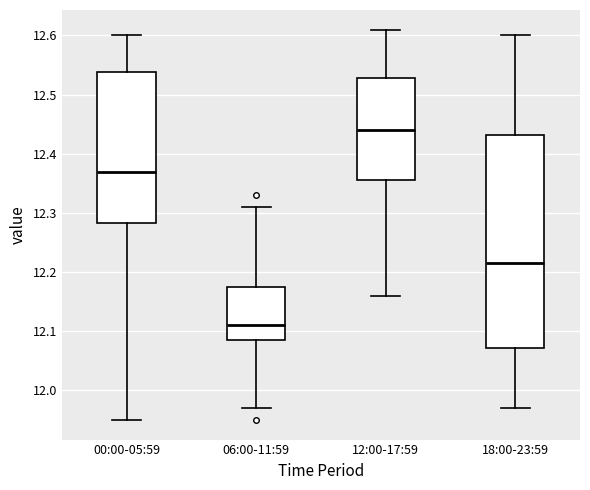

Reading left to right, read every box against the y-axis: the position of its median line, the range the box covers, and the ends of its whiskers. The values are not printed on the chart, so give them approximately, as read against the axis.

00:00-05:59: median 12.37, box 12.28 to 12.54, whiskers 11.95 to 12.60
06:00-11:59: median 12.11, box 12.09 to 12.18, whiskers 11.97 to 12.31
12:00-17:59: median 12.44, box 12.36 to 12.53, whiskers 12.16 to 12.61
18:00-23:59: median 12.22, box 12.07 to 12.43, whiskers 11.97 to 12.60